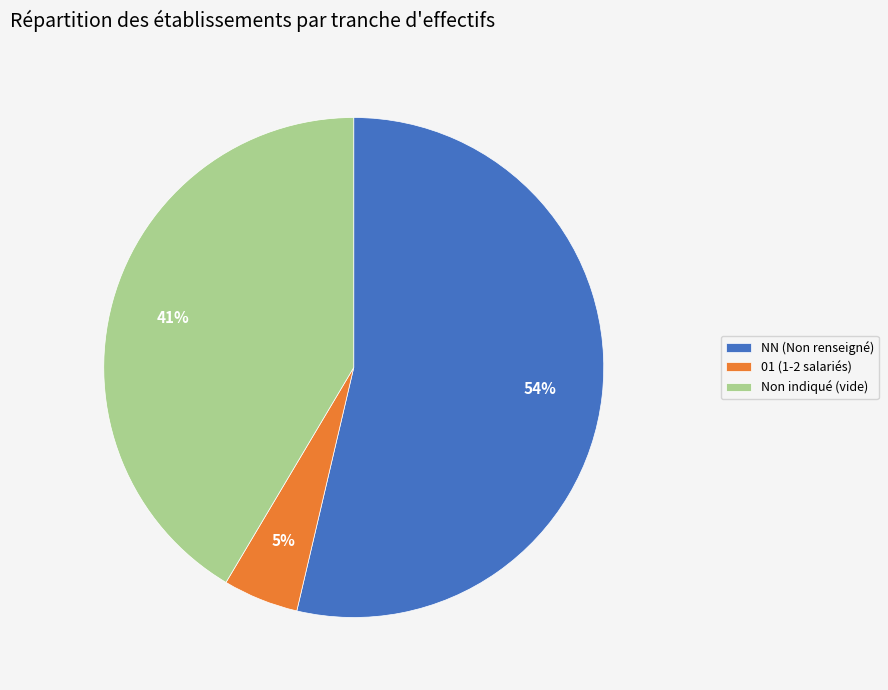

Is the sum of 01 (1-2 salariés) and NN (Non renseigné) greater than half?

Yes